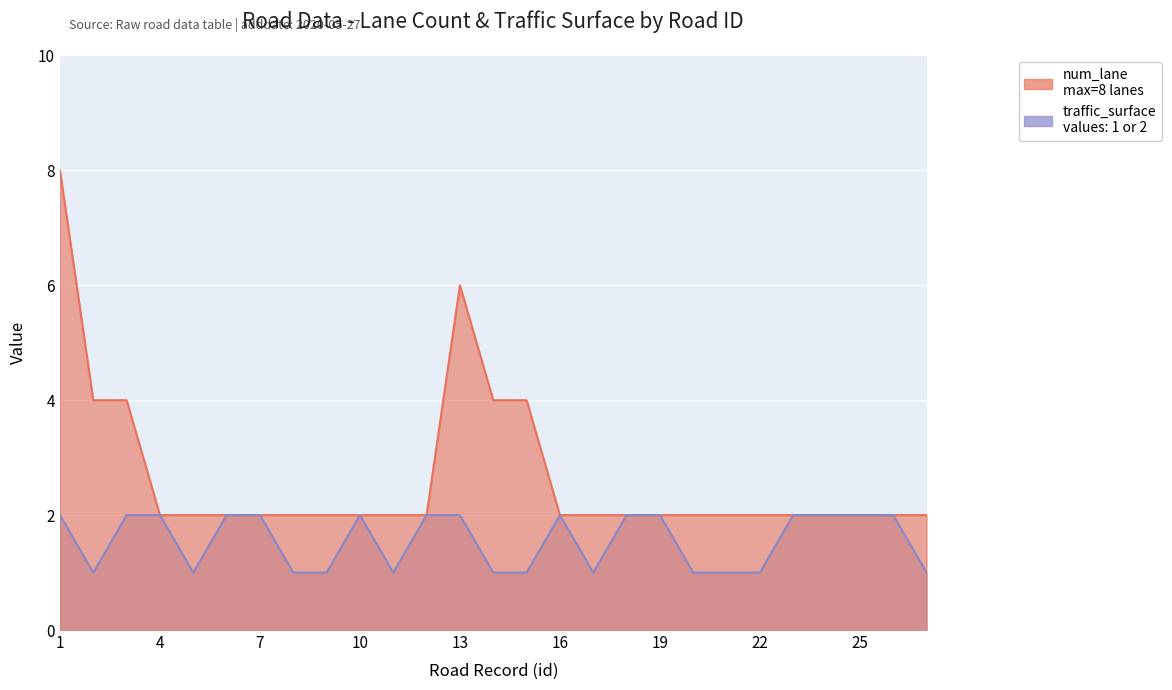

True or false: num_lane has more than 1 interior local peaks.

False